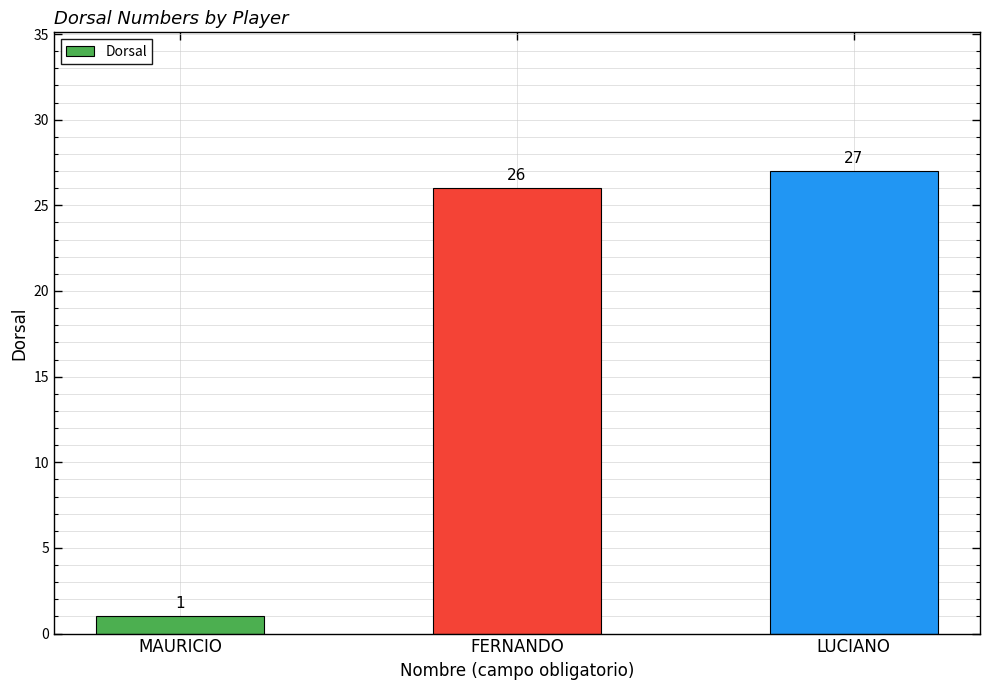

What is the change in value from MAURICIO to LUCIANO?

+26